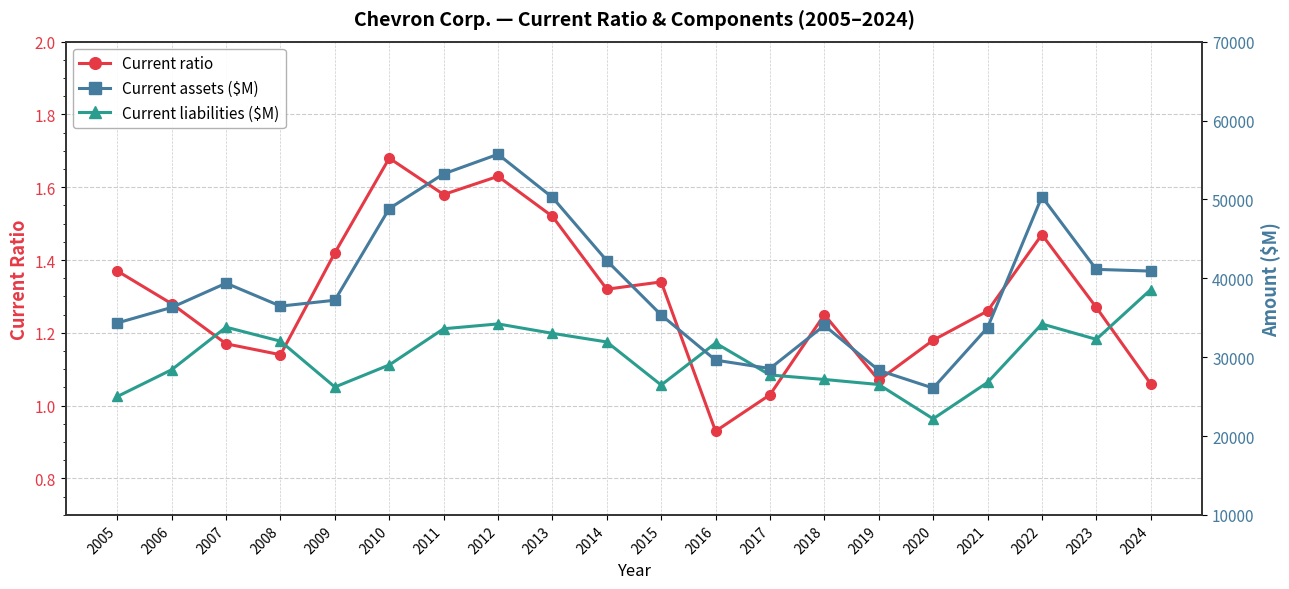

At how many categories does at least one series exceed 41311?

6